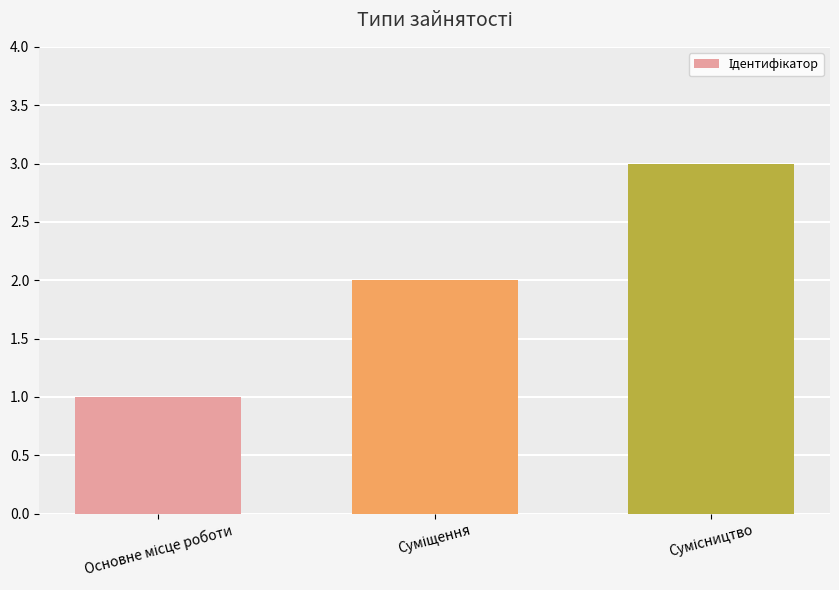

What is the maximum value shown in the chart?

3